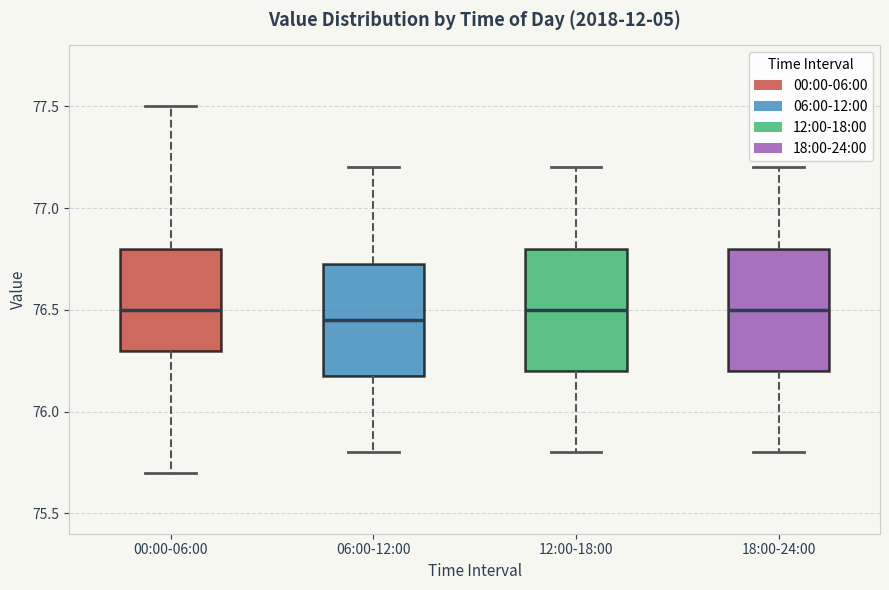

Reading left to right, read every box against the y-axis: the position of its median line, the range the box covers, and the ends of its whiskers. The values are not printed on the chart, so give them approximately, as read against the axis.

00:00-06:00: median 76.50, box 76.30 to 76.80, whiskers 75.70 to 77.50
06:00-12:00: median 76.45, box 76.20 to 76.75, whiskers 75.80 to 77.20
12:00-18:00: median 76.50, box 76.20 to 76.80, whiskers 75.80 to 77.20
18:00-24:00: median 76.50, box 76.20 to 76.80, whiskers 75.80 to 77.20